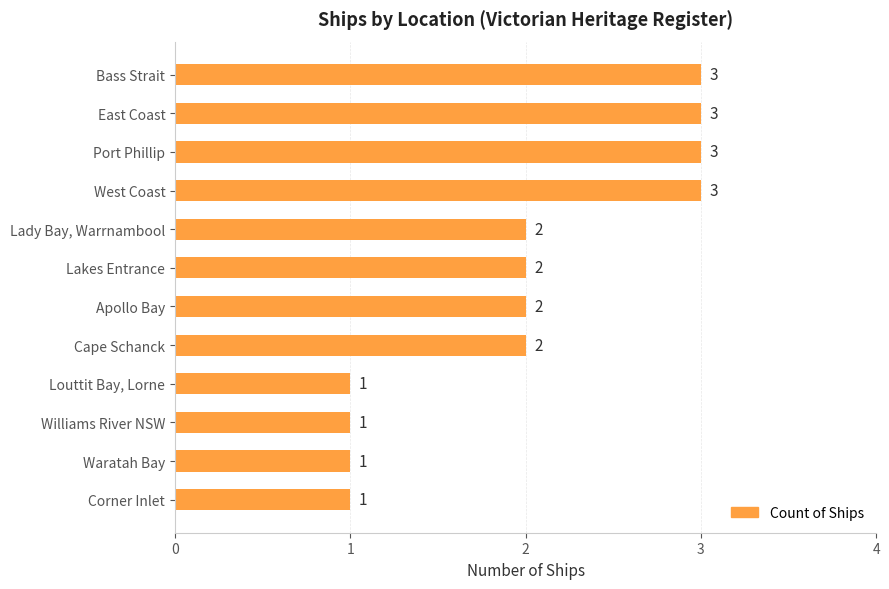

Reading top to bottom, extract all data points from this chart.

Bass Strait=3	East Coast=3	Port Phillip=3	West Coast=3	Lady Bay, Warrnambool=2	Lakes Entrance=2	Apollo Bay=2	Cape Schanck=2	Louttit Bay, Lorne=1	Williams River NSW=1	Waratah Bay=1	Corner Inlet=1